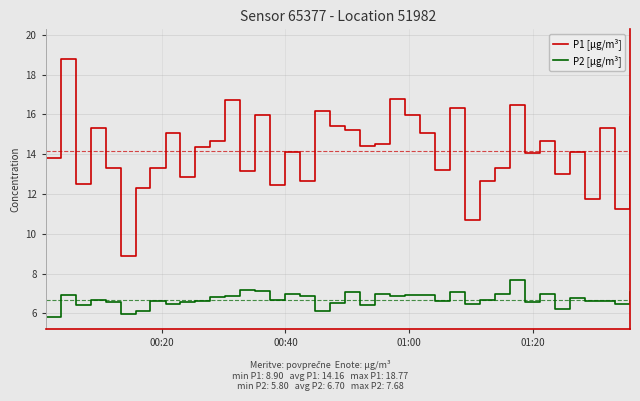

True or false: P2 [µg/m³] and P1 [µg/m³] intersect in this chart.

False